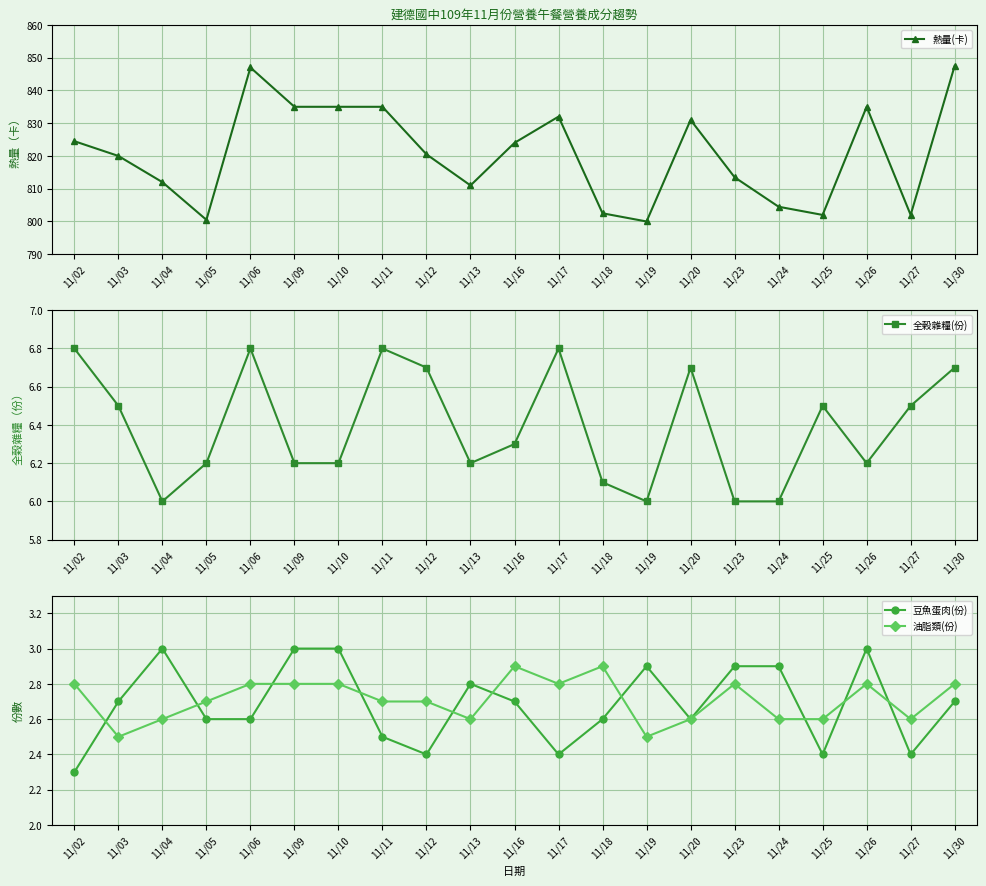

The 豆魚蛋肉(份) series shows 2.9 at 11/24. True or false?

True